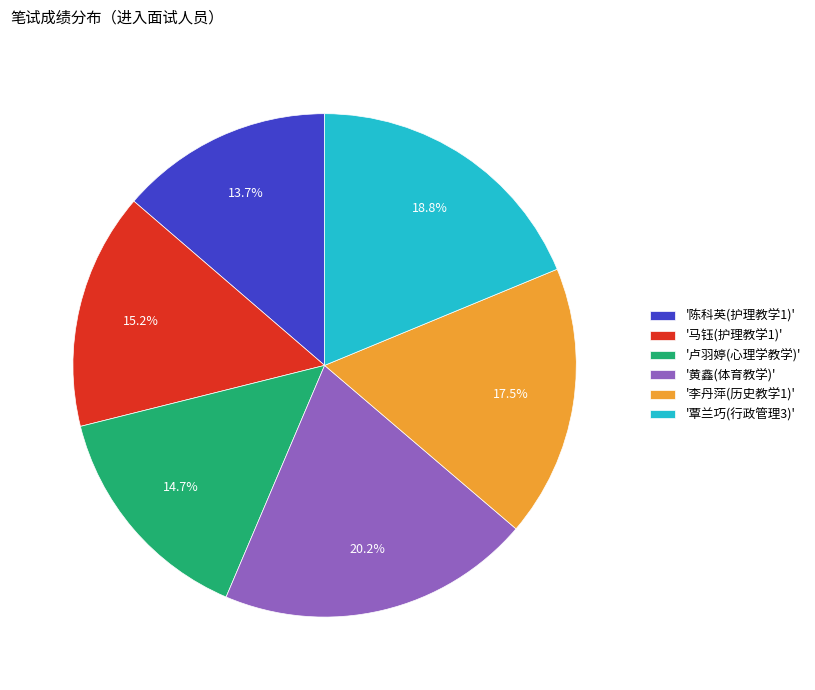

What percentage do '马钰(护理教学1)' and '黄鑫(体育教学)' together represent?

35.4%